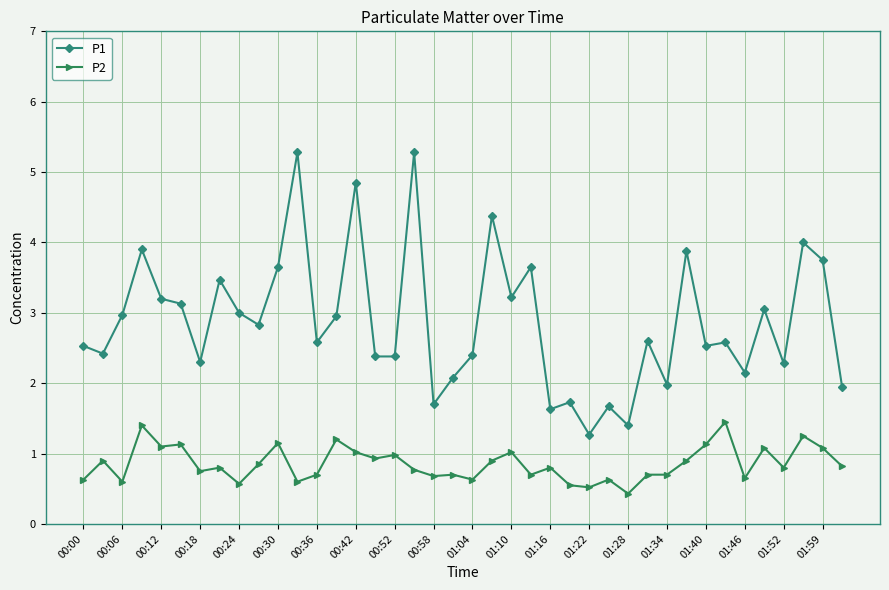

Which series has the largest range (max minus min)?

P1